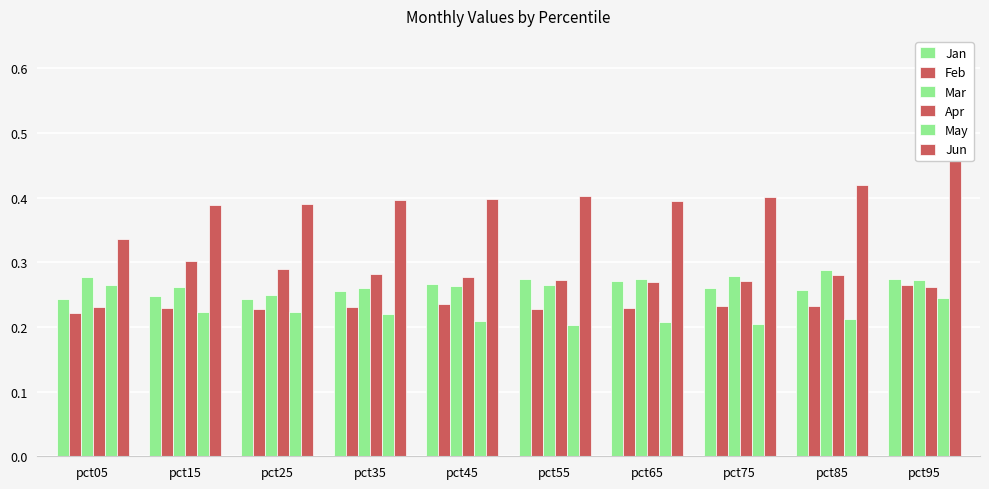

List the series in order of their peak value, lowest first.

May, Feb, Jan, Mar, Apr, Jun